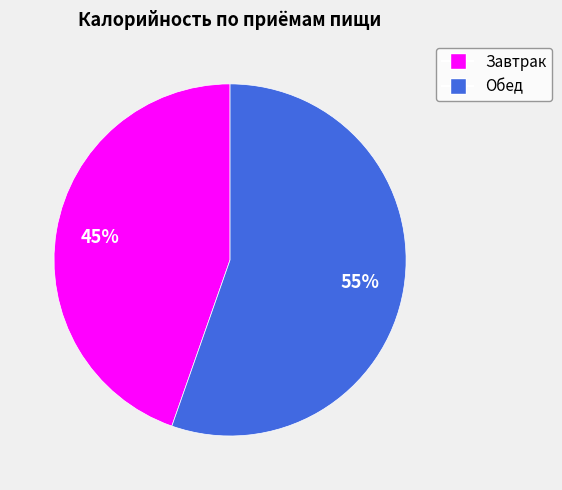

How many segments does this pie chart have?

2